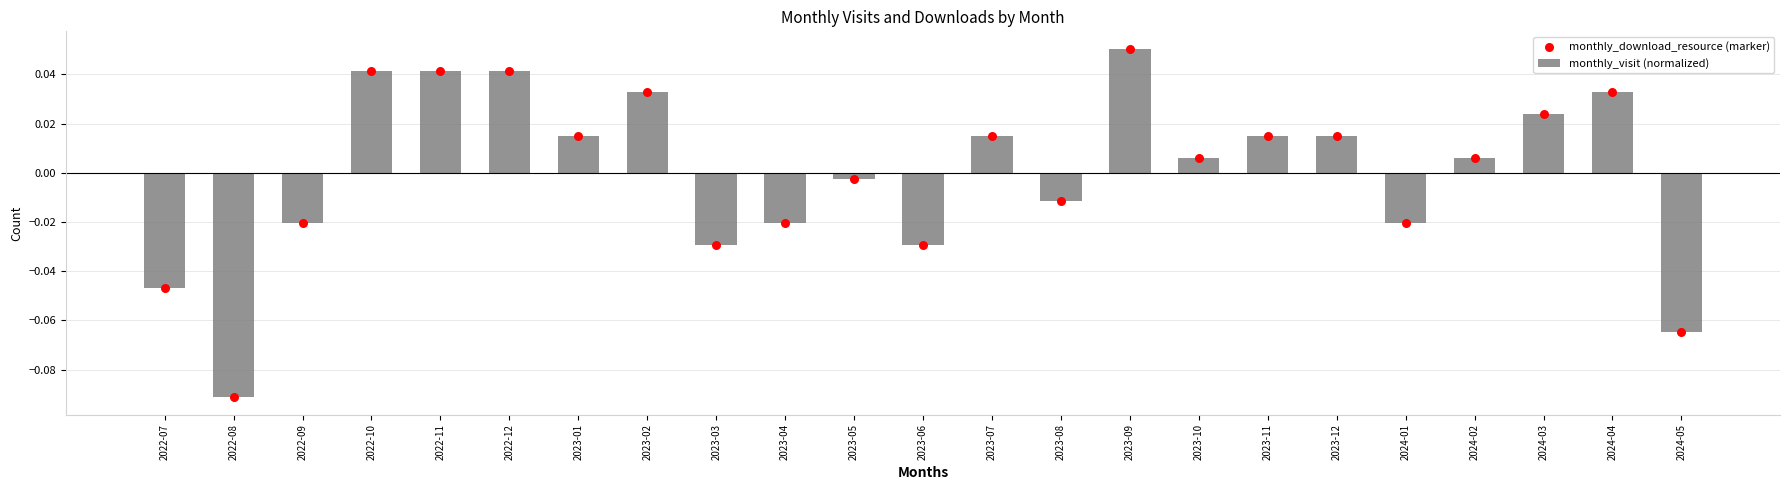

Is the value of monthly_download_resource (marker) at 2023-08 greater than the value of monthly_visit (normalized) at 2023-09?

No